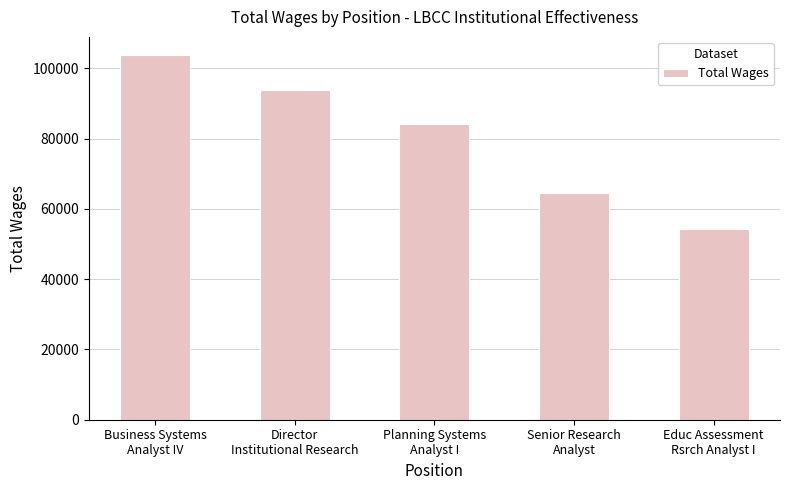

Approximately how many times larger is the value at Director
Institutional Research compared to Educ Assessment
Rsrch Analyst I?

1.7